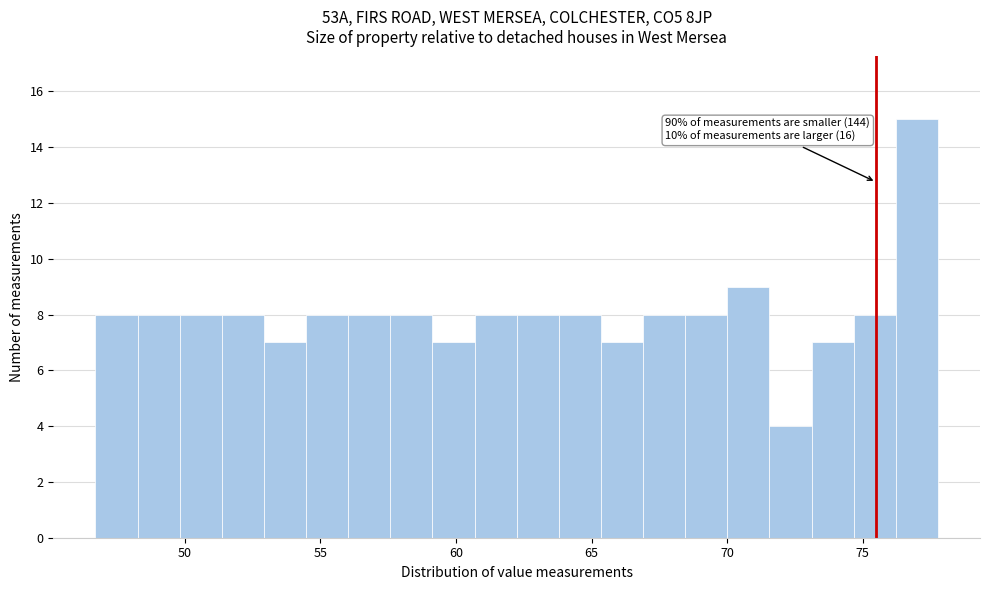

Around what value on the x-axis is the tallest bar? Give the approximate position of its centre, as read against the axis.

77.0